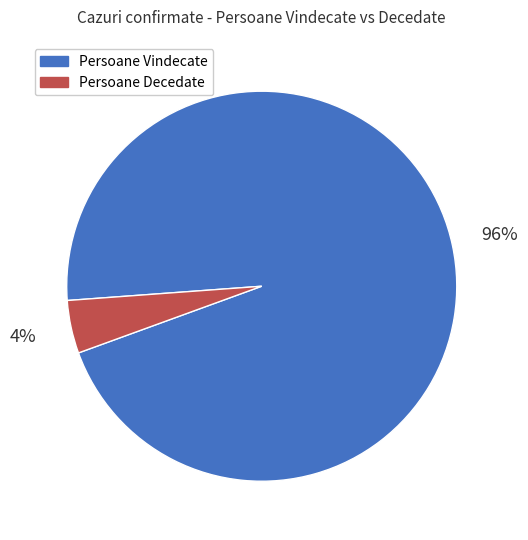

True or false: Persoane Vindecate accounts for 88% of the total.

False